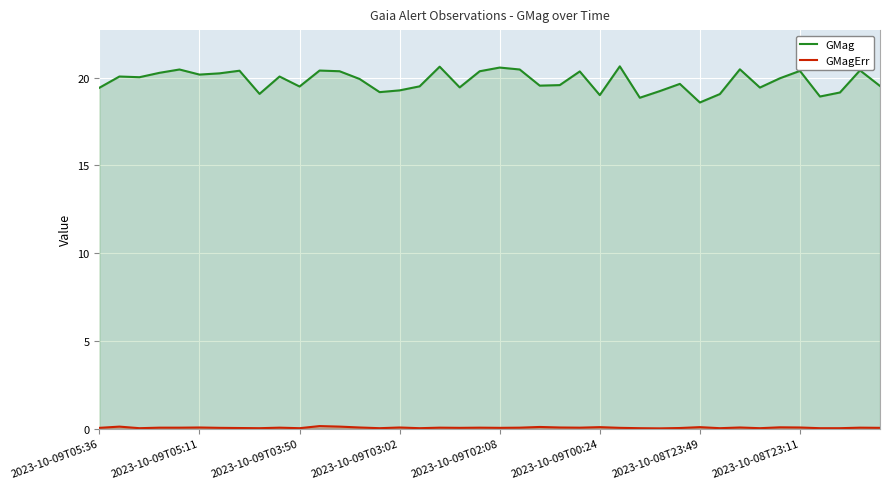

The GMag series shows 24.6 at 2023-10-08T23:49. True or false?

False